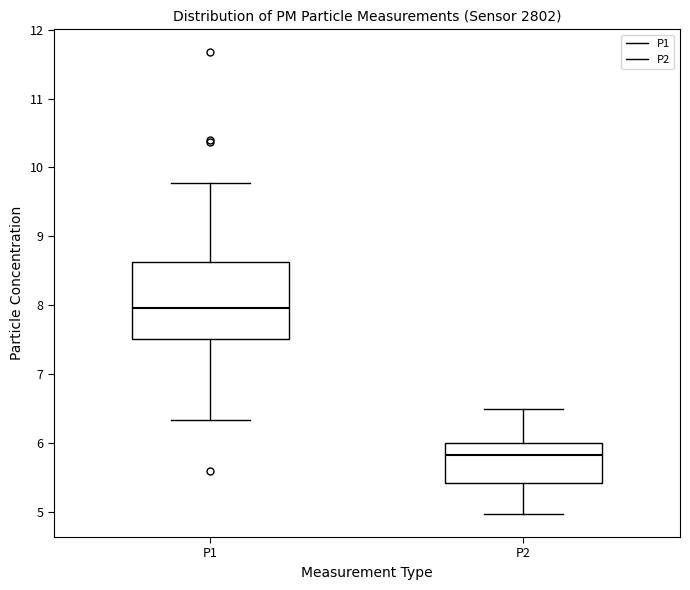

Which box has the highest median line?

P1